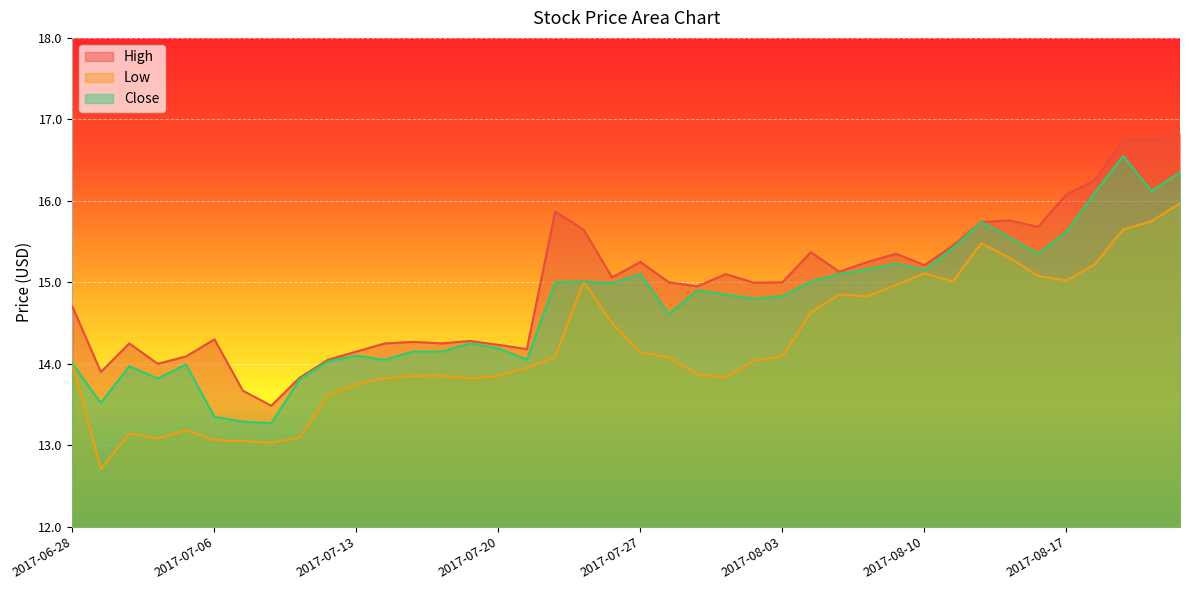

What is the spread (max minus min) of values at 2017-07-19?

0.5